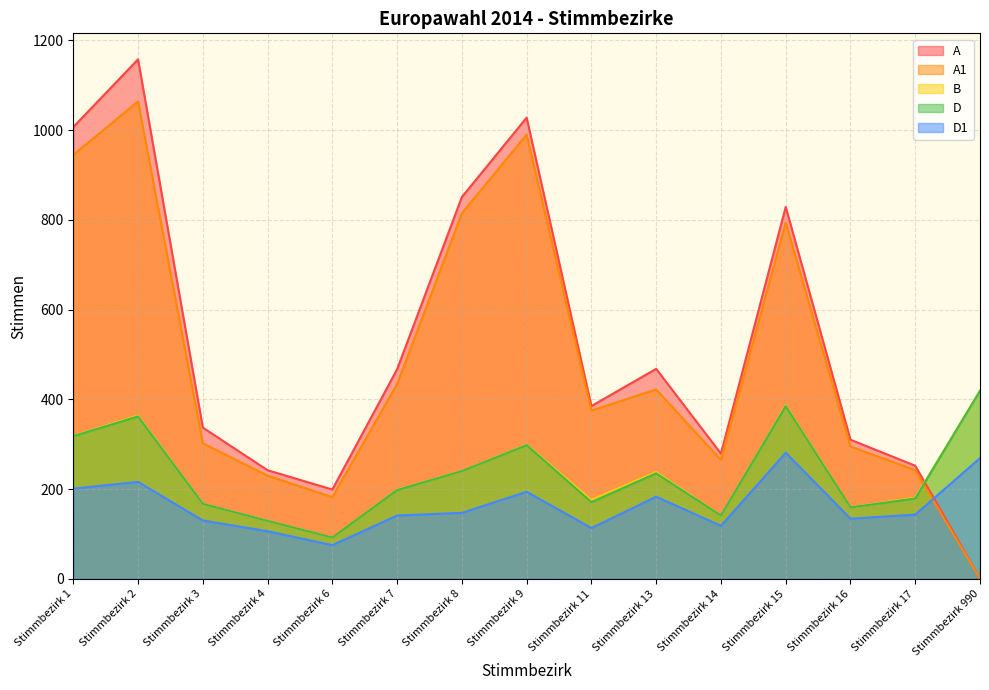

Does the chart display data point markers on the line(s)?

No